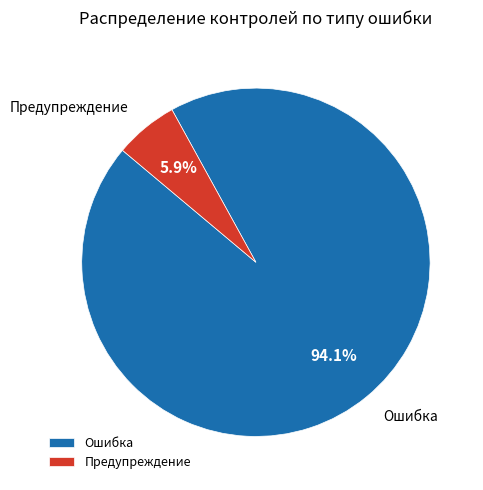

Rank the categories by value from lowest to highest.

Предупреждение, Ошибка